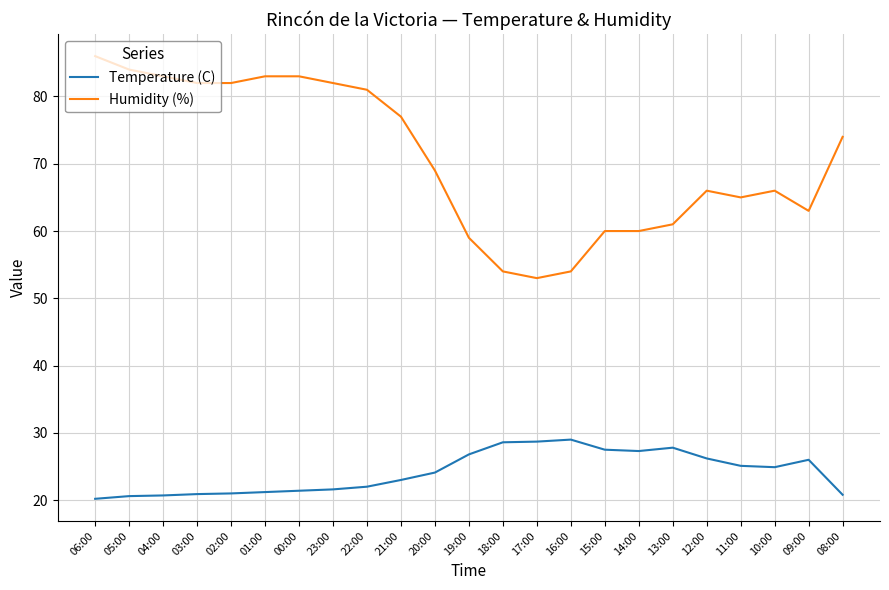

True or false: Humidity (%) has a value of 21.9 at 15:00.

False